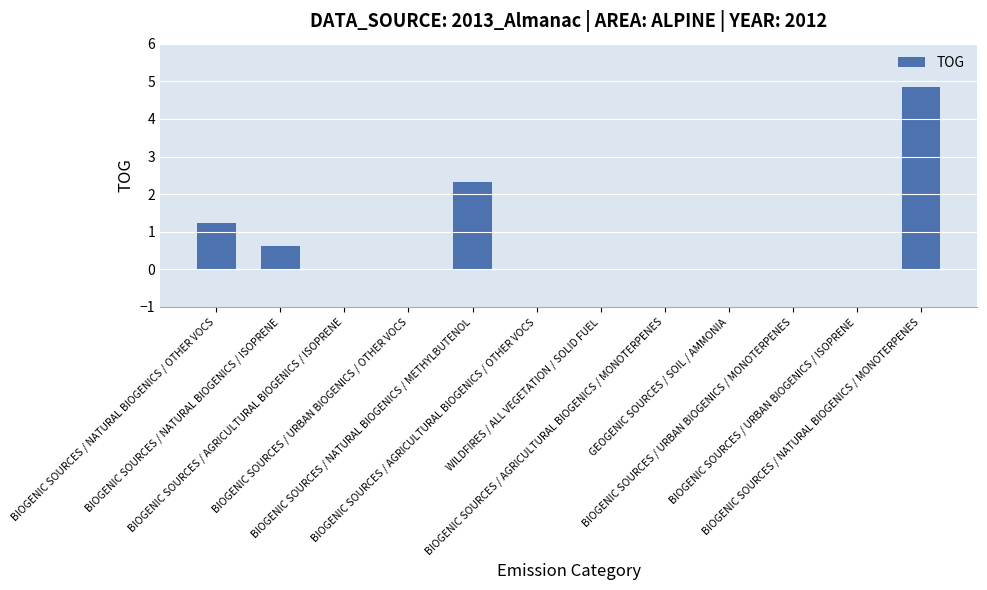

Does the chart contain stacked bars?

No